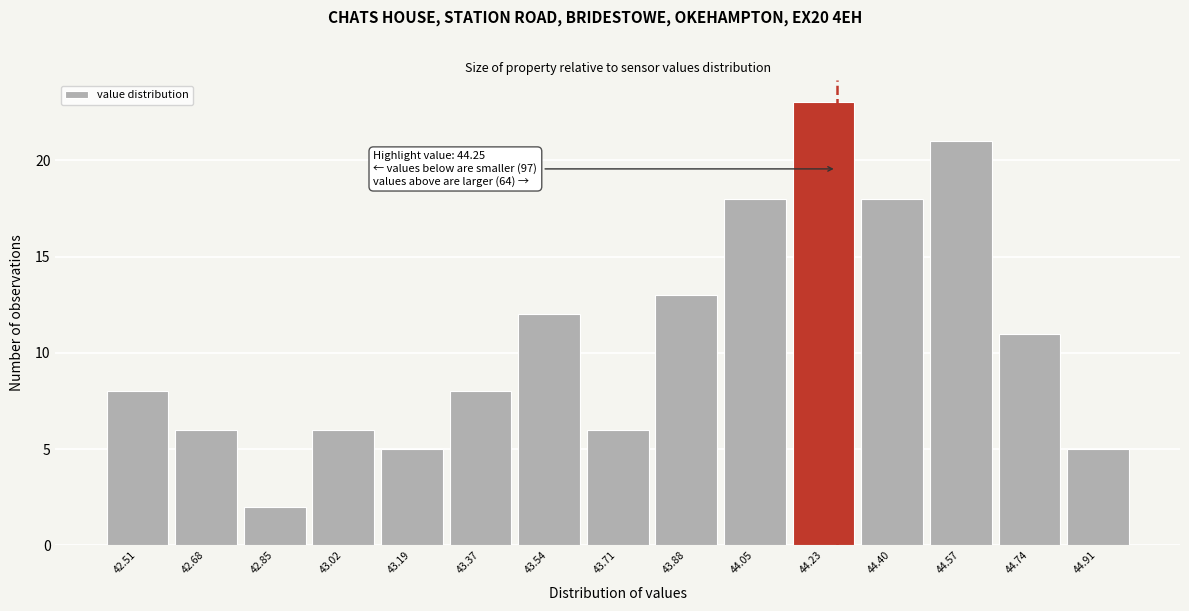

Over which range of the x-axis is the bar tallest?

44.140 to 44.312